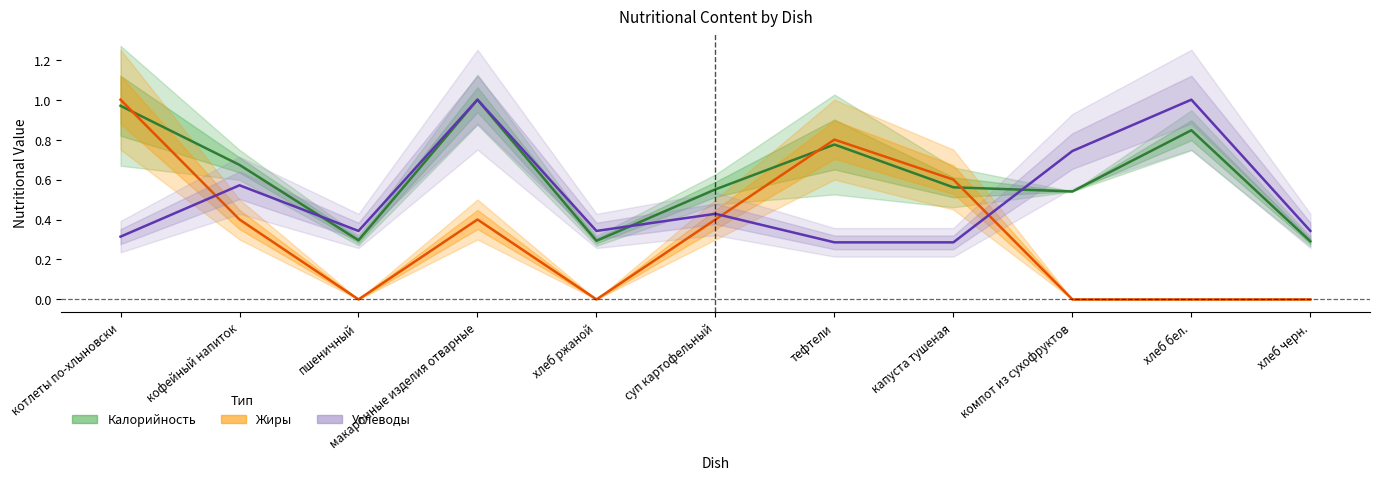

What is the difference between the highest and lowest values at суп картофельный?

0.2